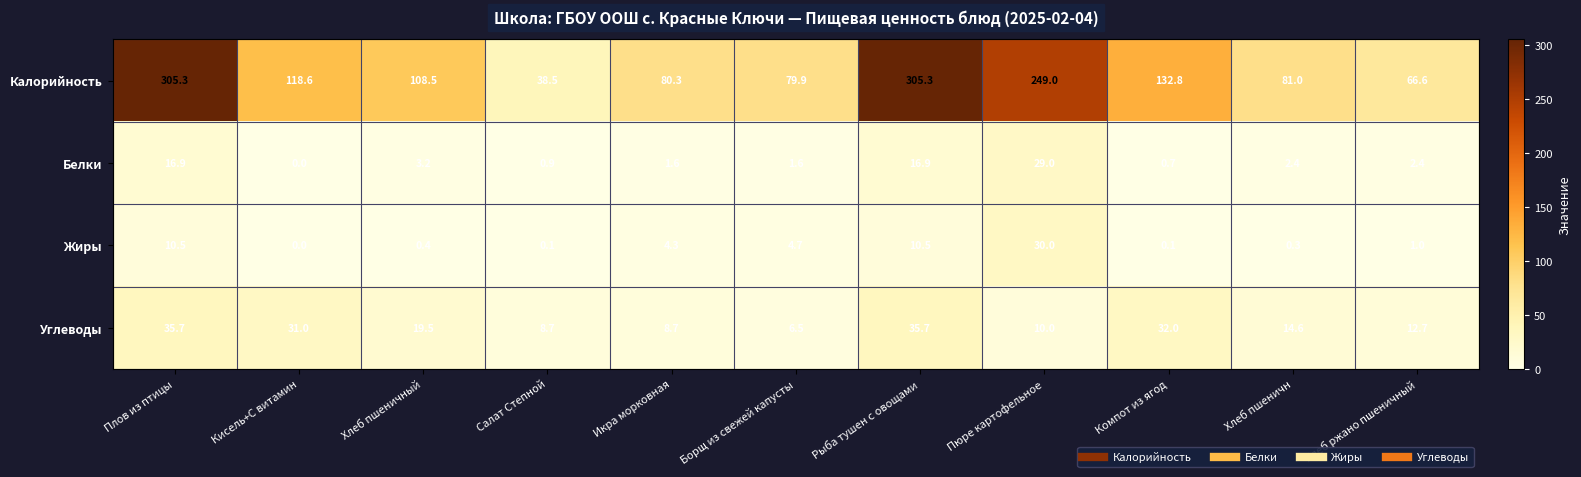

What is the difference between the Белки values at Кисель+С витамин and Плов из птицы?

16.9